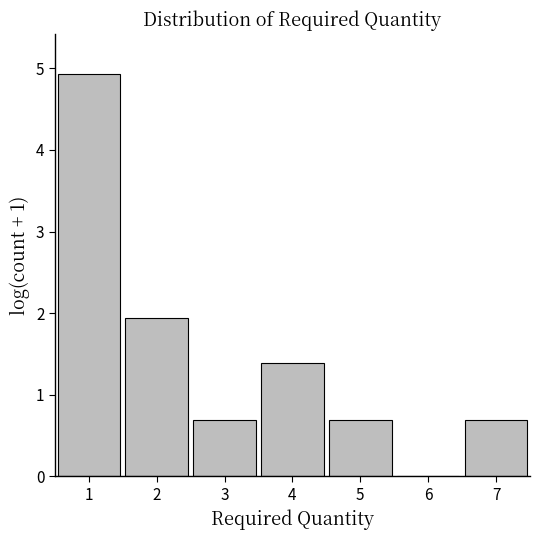

Over which range of the x-axis is the bar tallest?

0.5 to 1.5